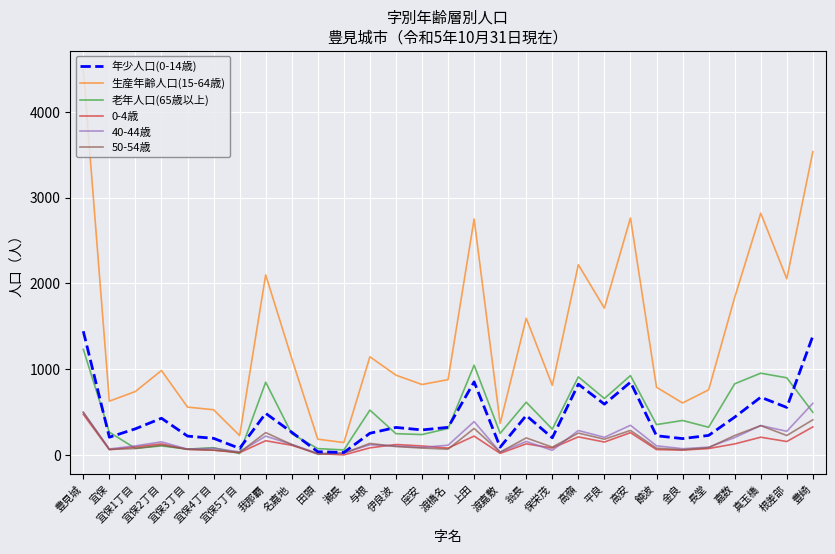

Is it true that 50-54歳 equals 344 at 真玉橋?

True